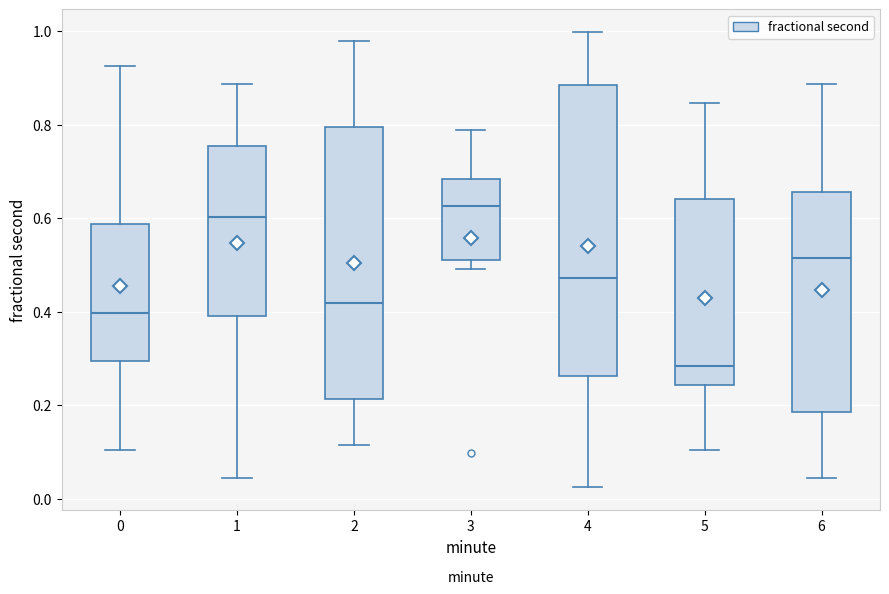

Reading left to right, transcribe this box plot: for each box, give where its median line is, the range the box spans, and where its two whiskers end, as read against the y-axis. The values are not printed on the chart, so give them approximately, as read against the axis.

0: median 0.40, box 0.30 to 0.58, whiskers 0.10 to 0.92
1: median 0.60, box 0.40 to 0.76, whiskers 0.04 to 0.88
2: median 0.42, box 0.22 to 0.80, whiskers 0.12 to 0.98
3: median 0.62, box 0.52 to 0.68, whiskers 0.50 to 0.78
4: median 0.48, box 0.26 to 0.88, whiskers 0.02 to 1.00
5: median 0.28, box 0.24 to 0.64, whiskers 0.10 to 0.84
6: median 0.52, box 0.18 to 0.66, whiskers 0.04 to 0.88